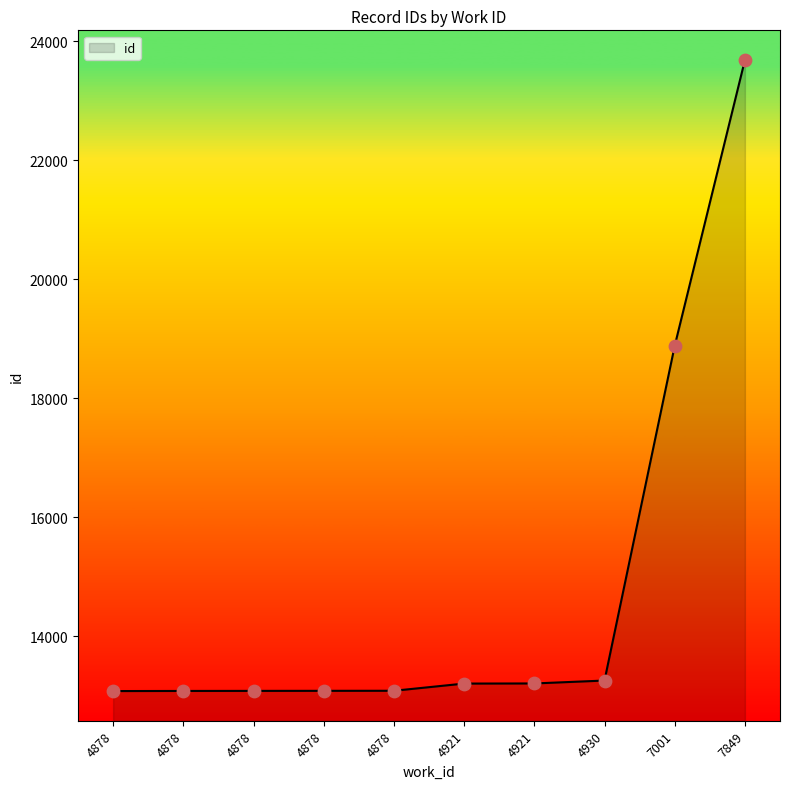

What is the change in value from 4878 to 7001?

+5802